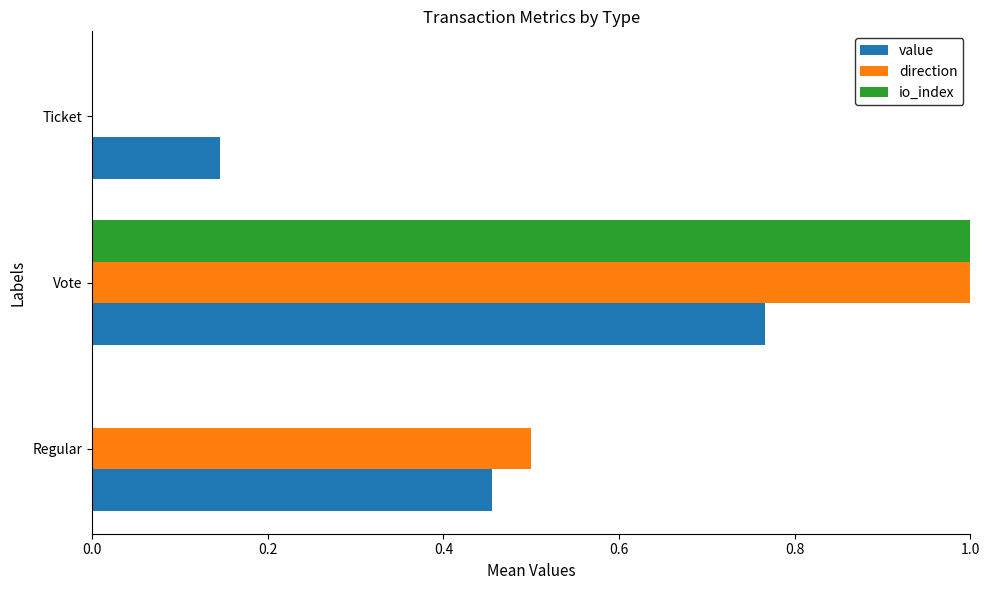

Which series changed the most between Regular and Ticket?

direction